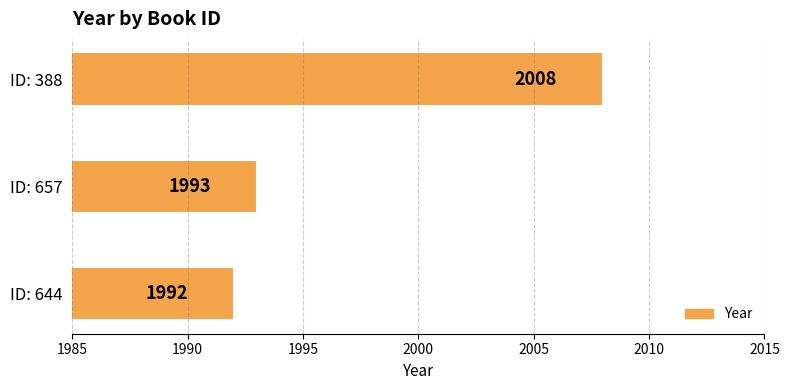

What is the smallest value displayed?

1992